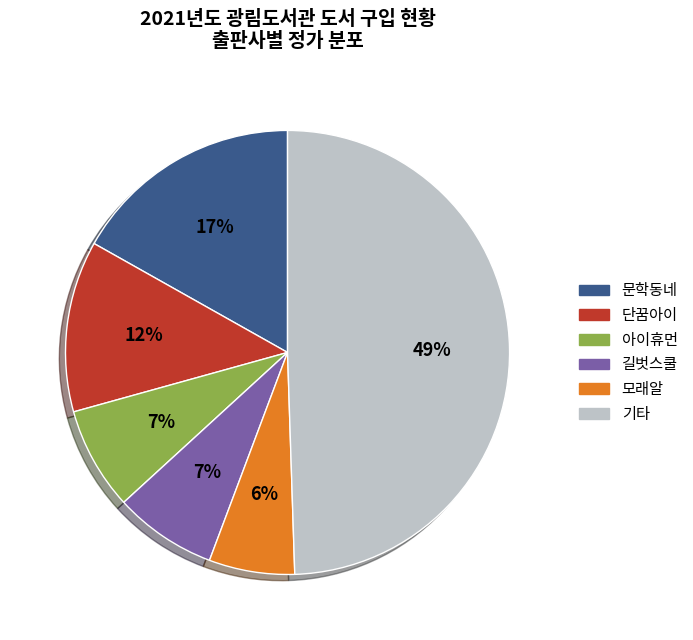

Is there any slice that represents more than half of the pie?

No